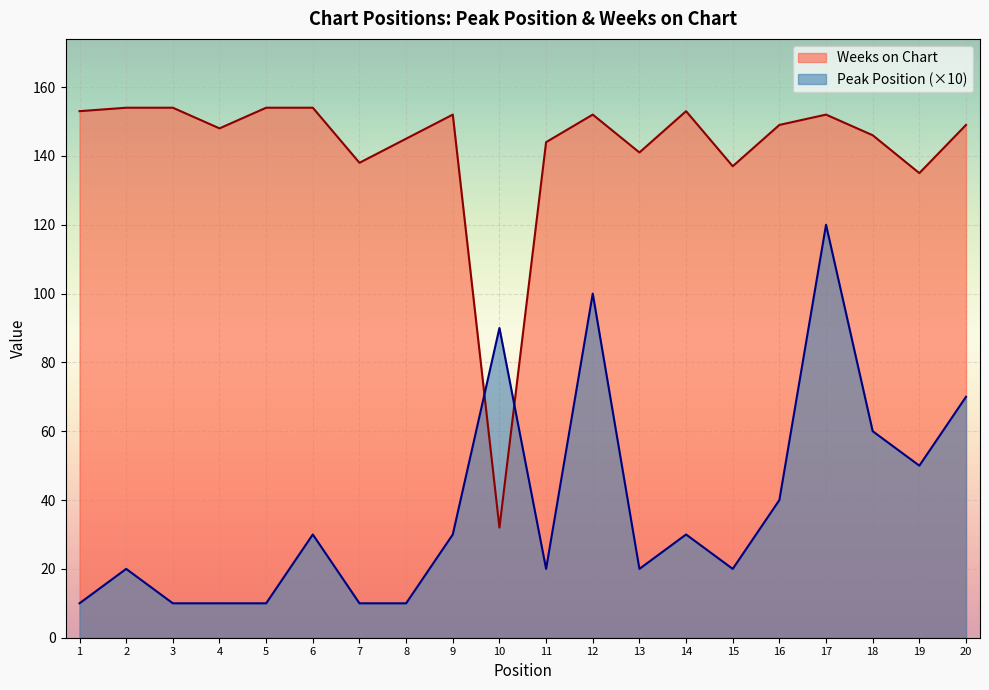

The Weeks on Chart series shows 229 at 11. True or false?

False